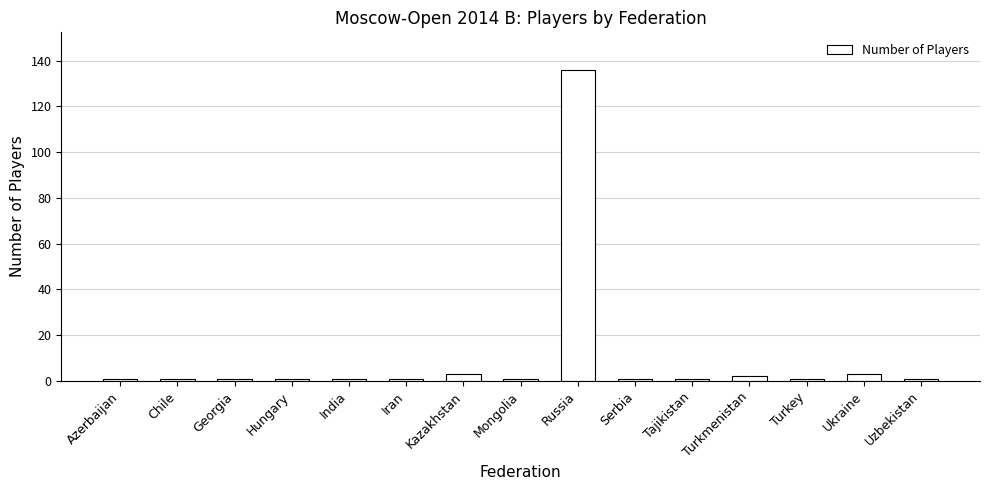

Are the bars horizontal?

No